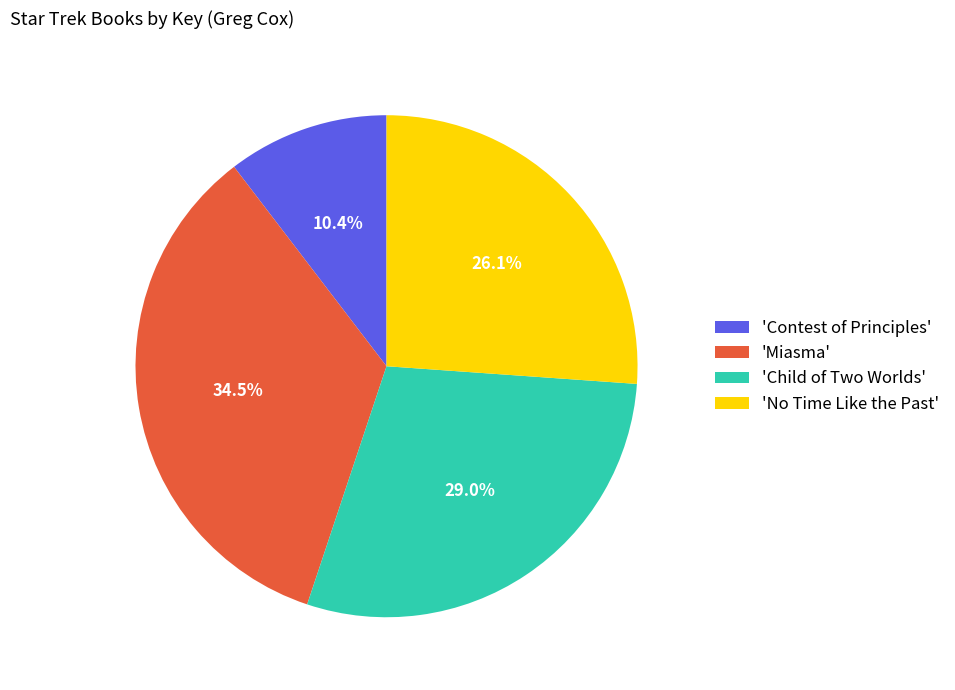

How many slices are in this pie chart?

4